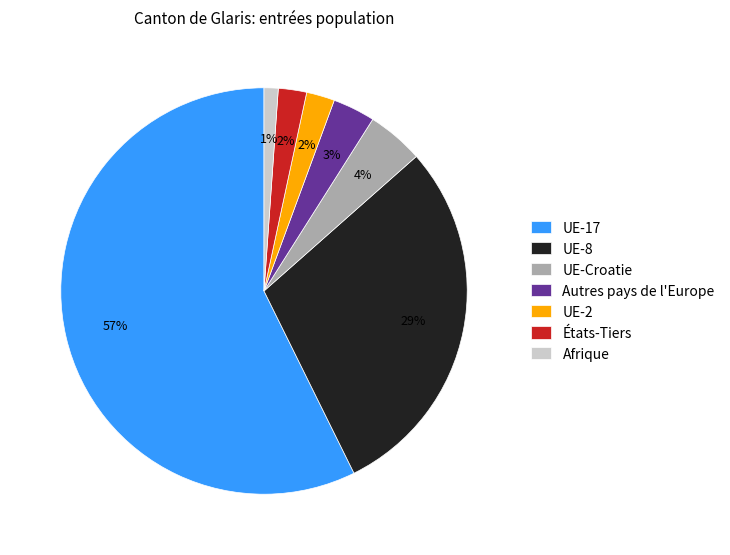

To the nearest percent, what percentage of the pie is UE-2?

2%